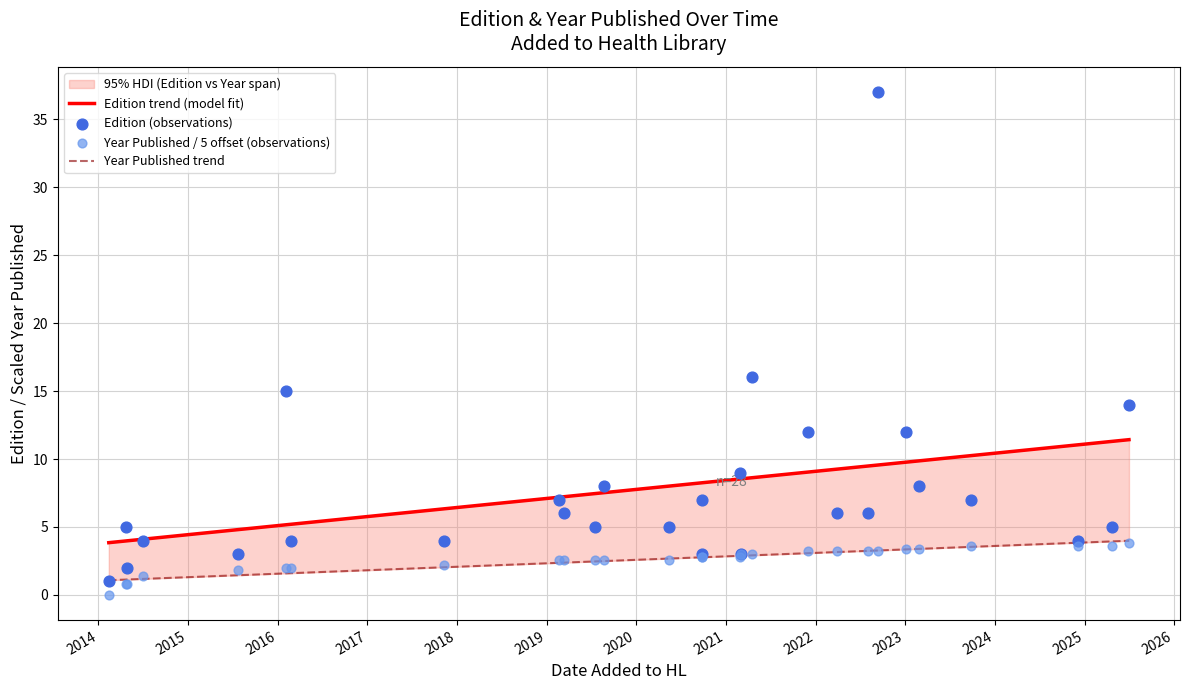

What is the total value across all series at 2023-01-03?

15.4